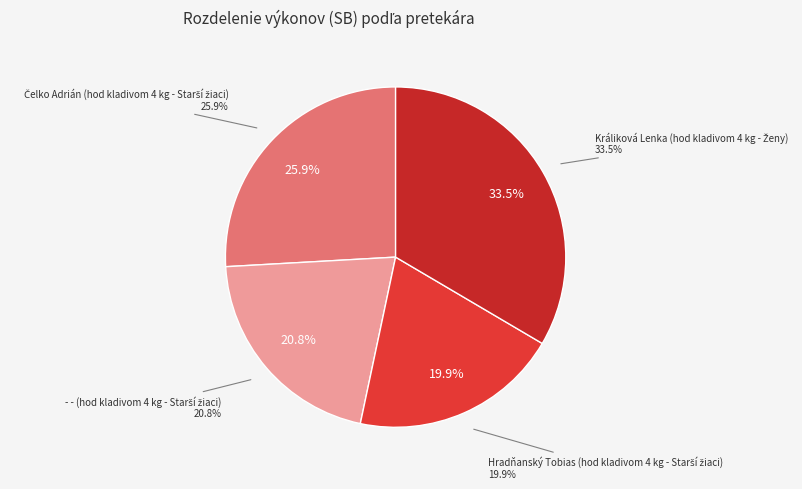

What portion of the pie excludes Čelko Adrián (hod kladivom 4 kg - Starší žiaci)?

74.1%